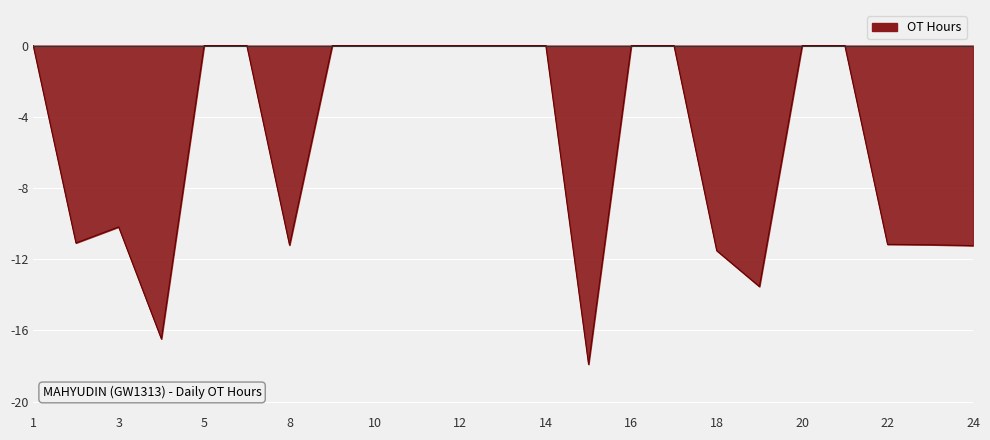

What is the minimum value shown in the chart?

-17.9